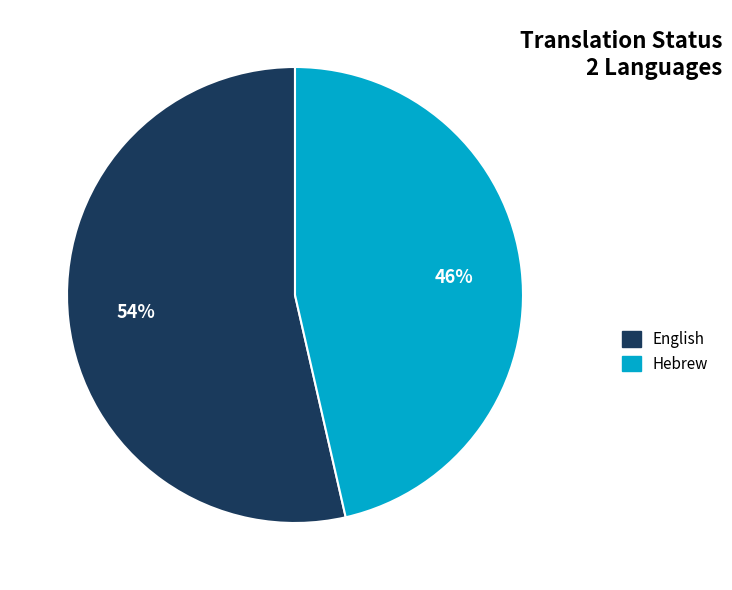

What percentage is the English slice, to the nearest percent?

54%